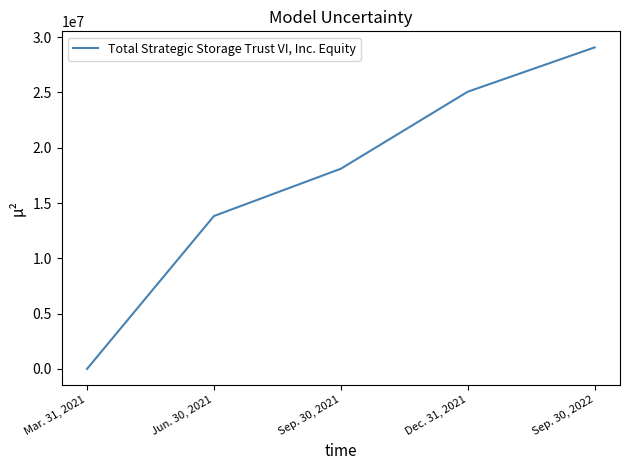

At which category does the chart reach its peak across all series?

Sep. 30, 2022